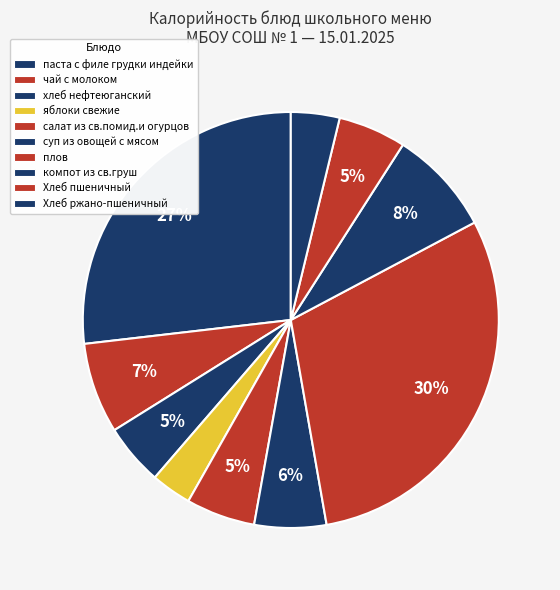

To the nearest percent, what percentage of the pie is Хлеб ржано-пшеничный?

4%